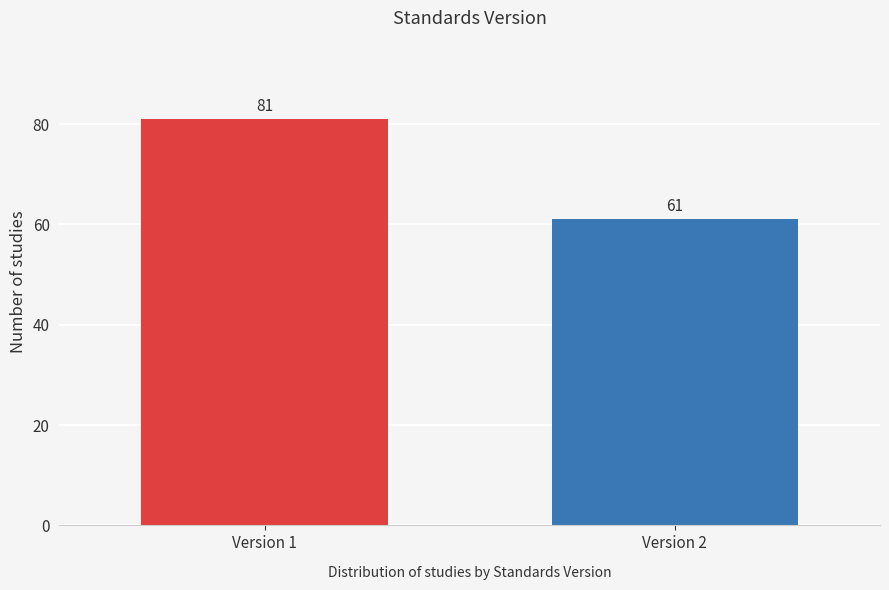

Reading left to right, extract all data points from this chart.

81	61